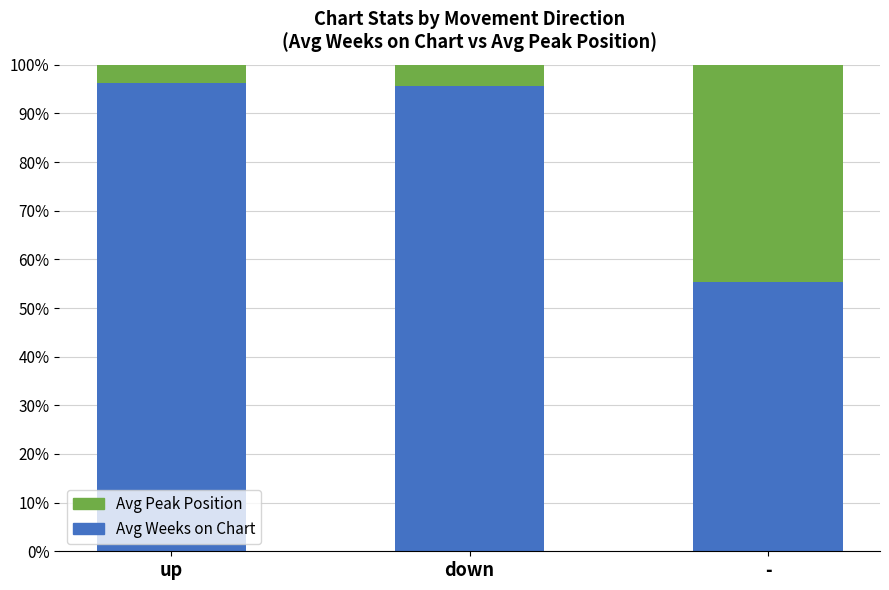

What is the sum of the Avg Weeks on Chart values at - and down?

150.9